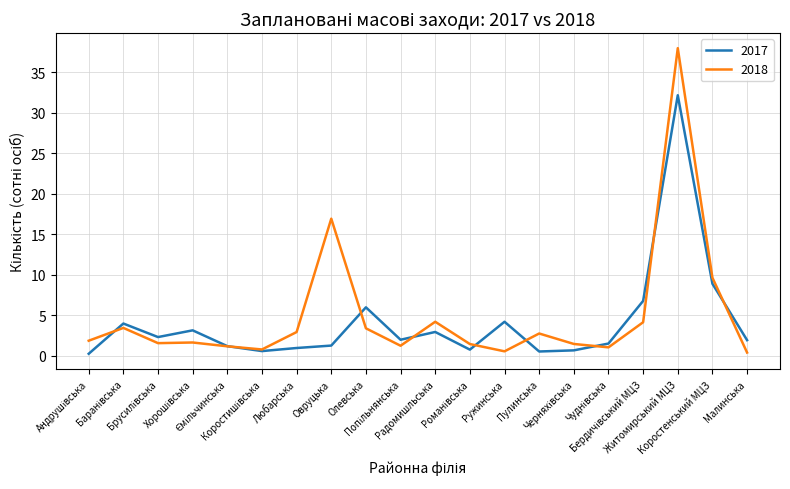

What is the greatest value displayed?

38.0